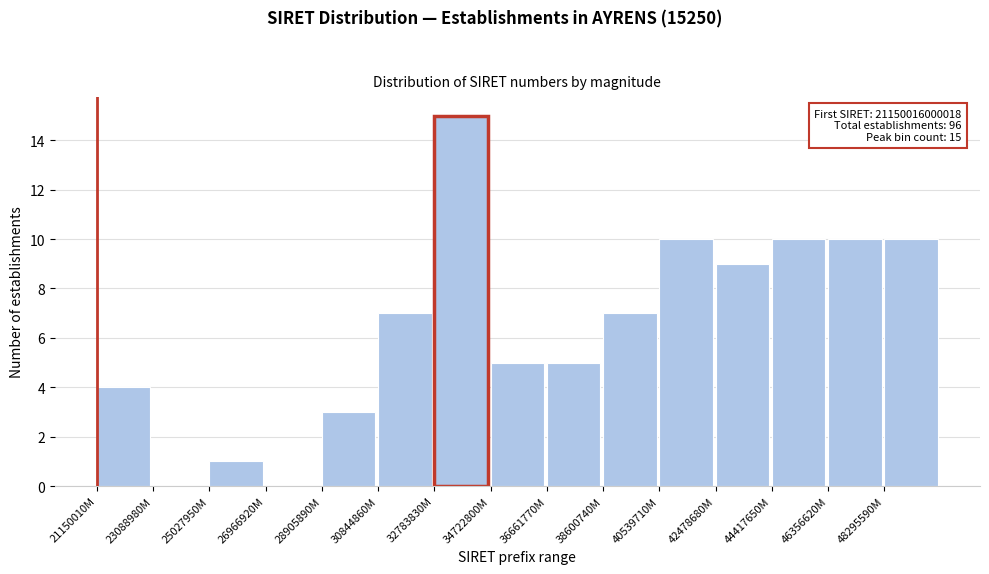

Reading left to right, extract all data points from this chart.

21150010M=4	23088980M=0	25027950M=1	26966920M=0	28905890M=3	30844860M=7	32783830M=15	34722800M=5	36661770M=5	38600740M=7	40539710M=10	42478680M=9	44417650M=10	46356620M=10	48295590M=10